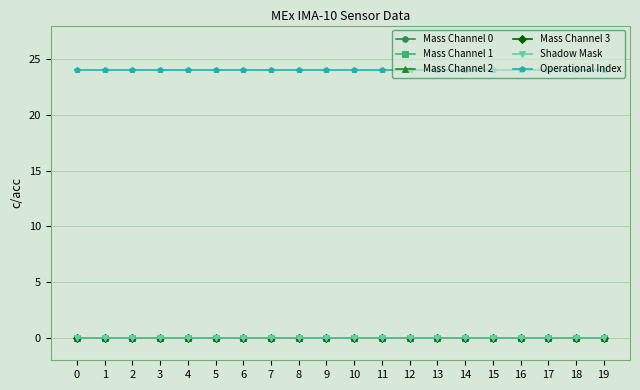

Does the chart have visible grid lines?

Yes